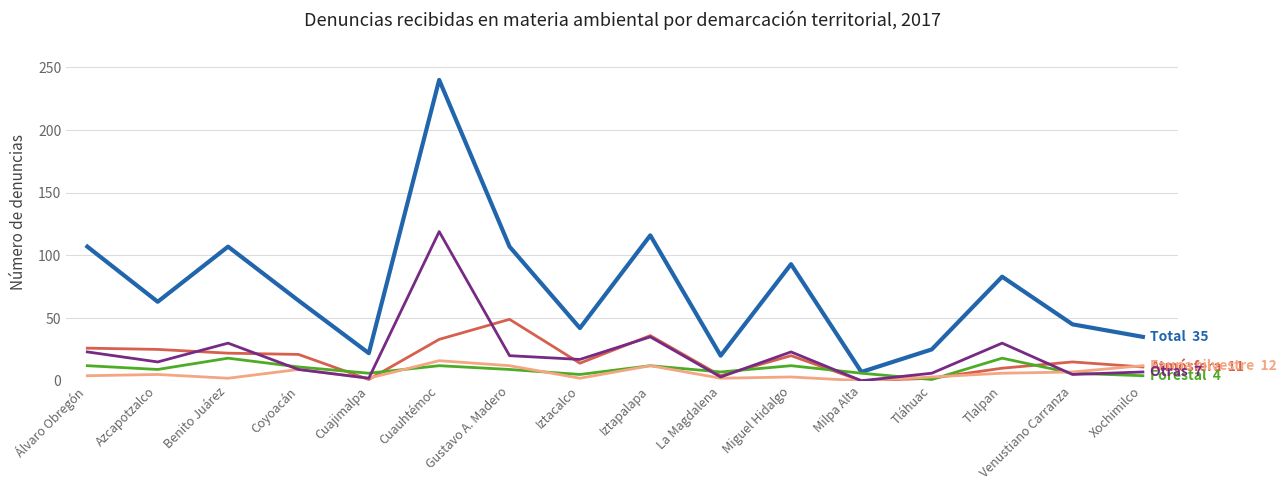

What position from the right is Miguel Hidalgo?

6